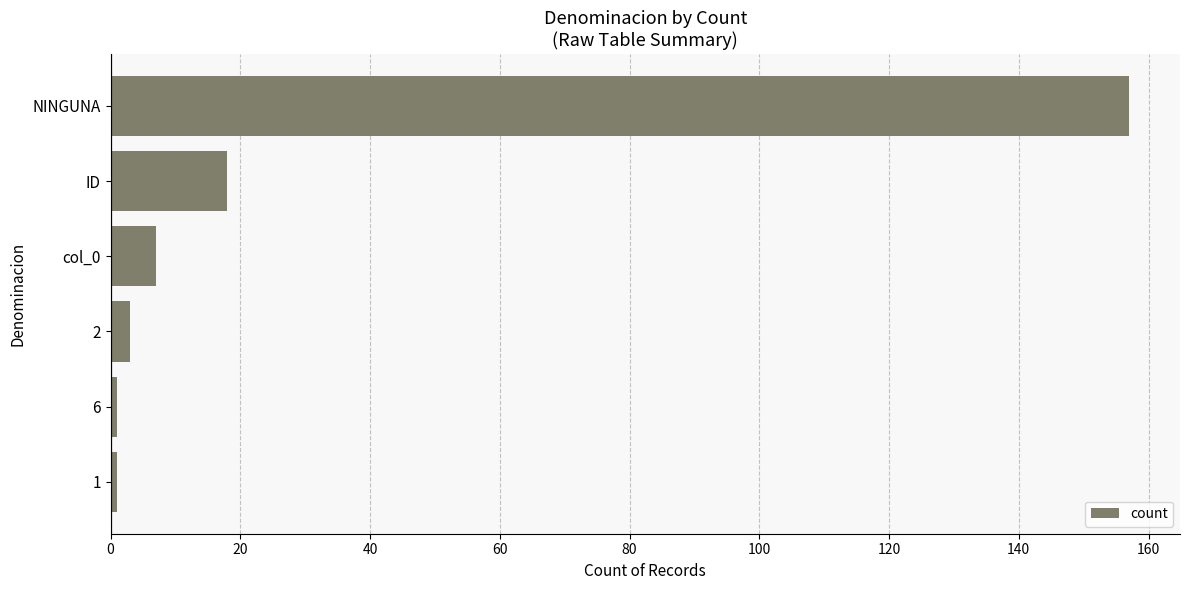

What is the difference between the maximum and minimum values?

156